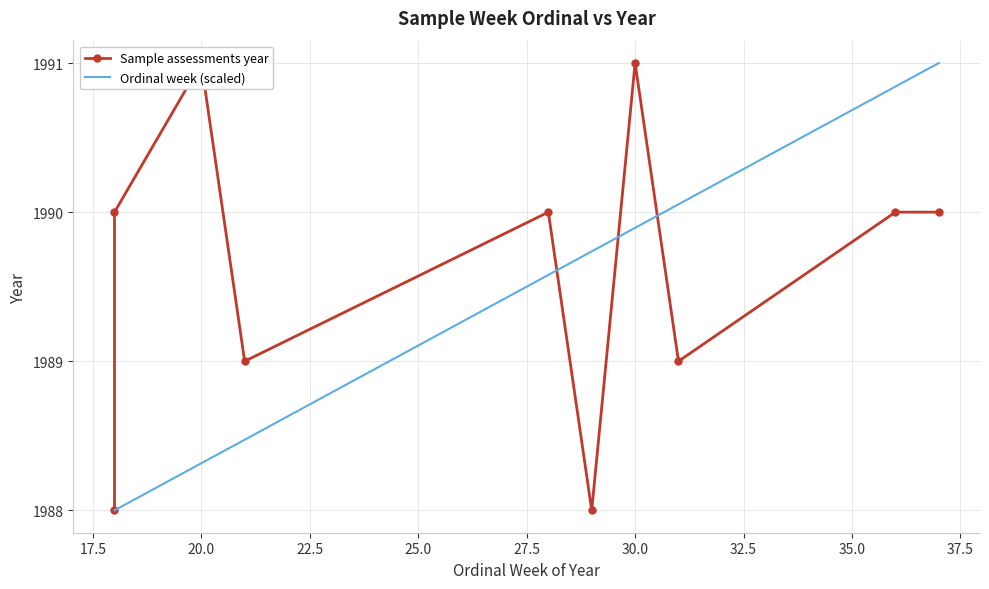

What is the spread (max minus min) of values at 30.0?

1.1